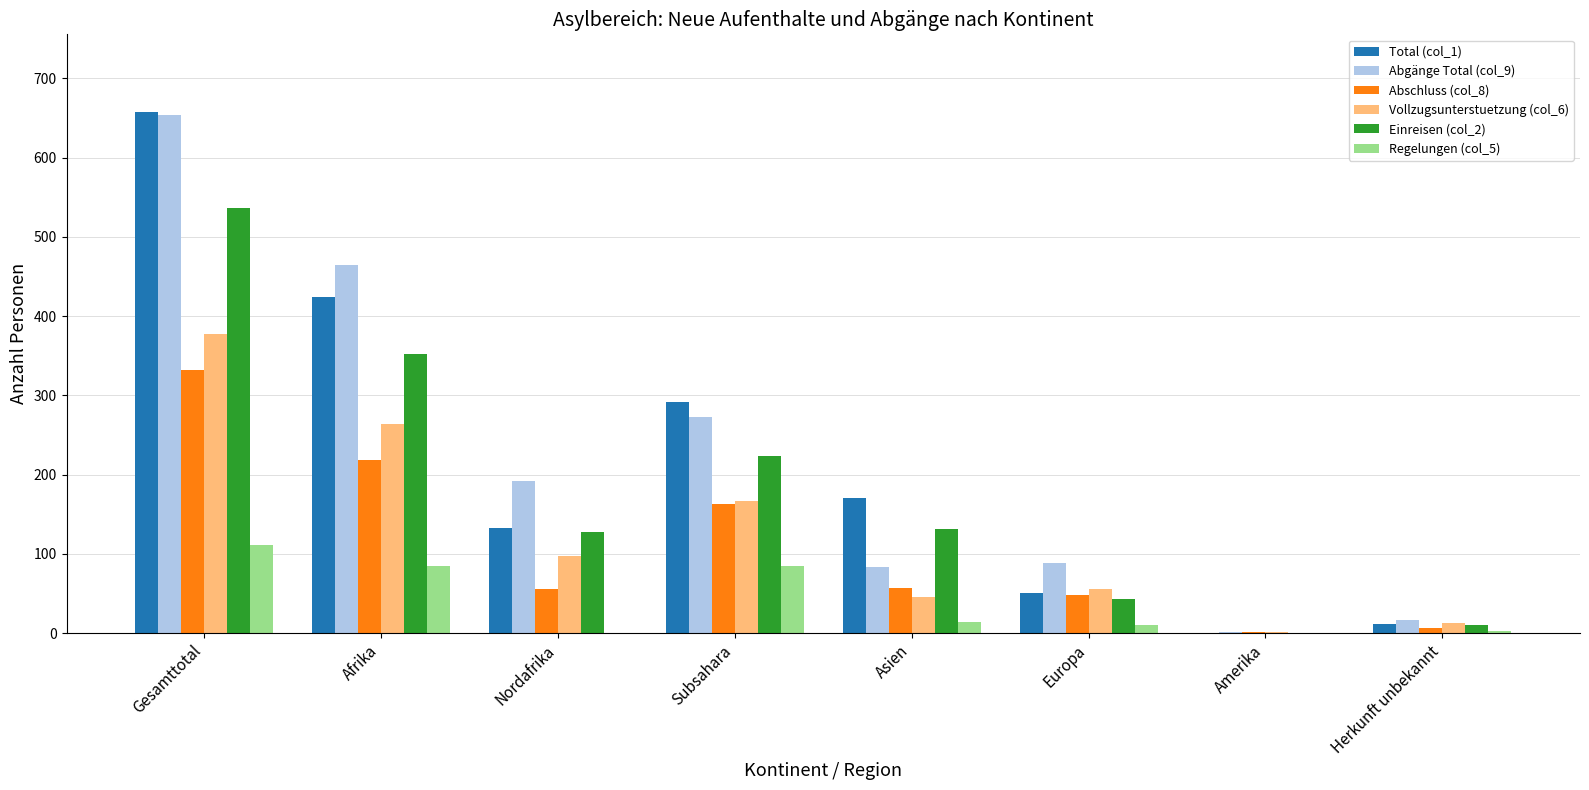

What is the greatest value displayed?

657